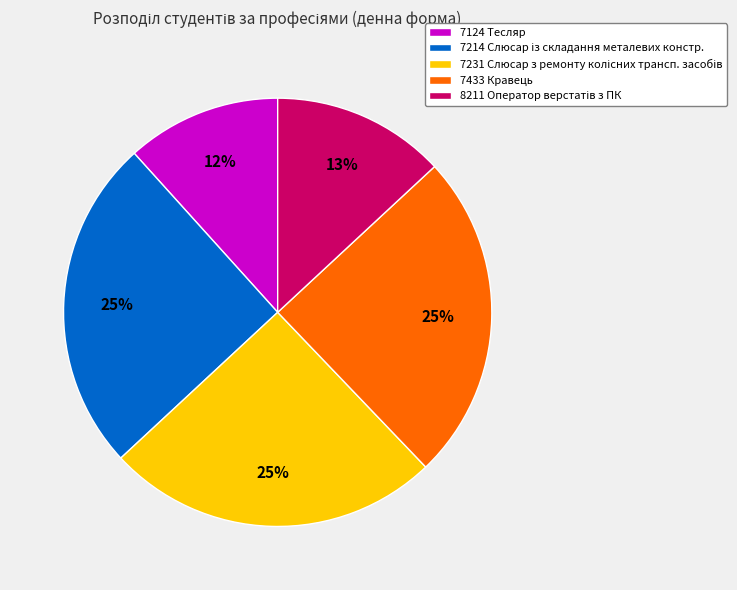

Count the number of slices in the pie.

5